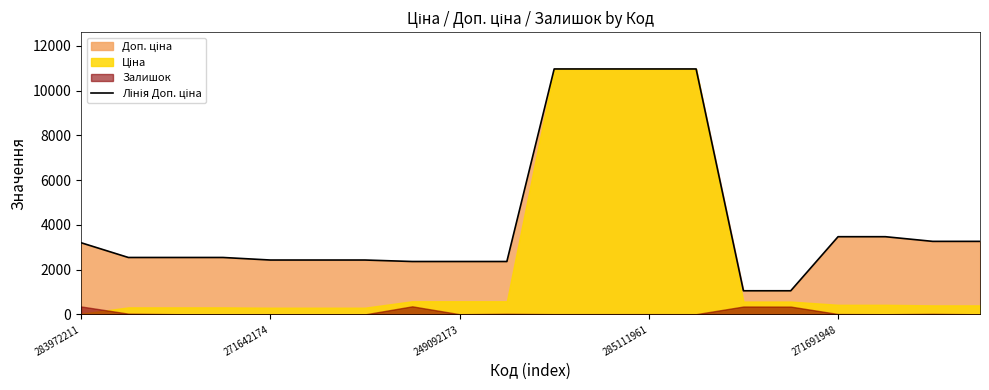

Which category has the highest value across all series?

10